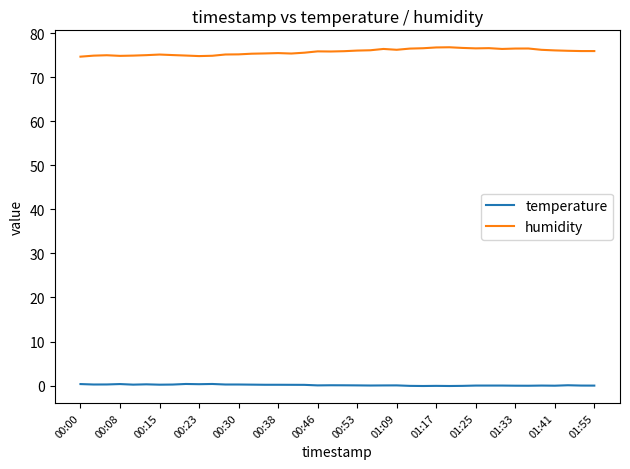

How many lines are shown in the chart?

2